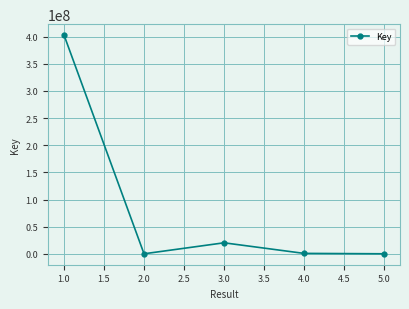

How many data points are less than 1057825?

2